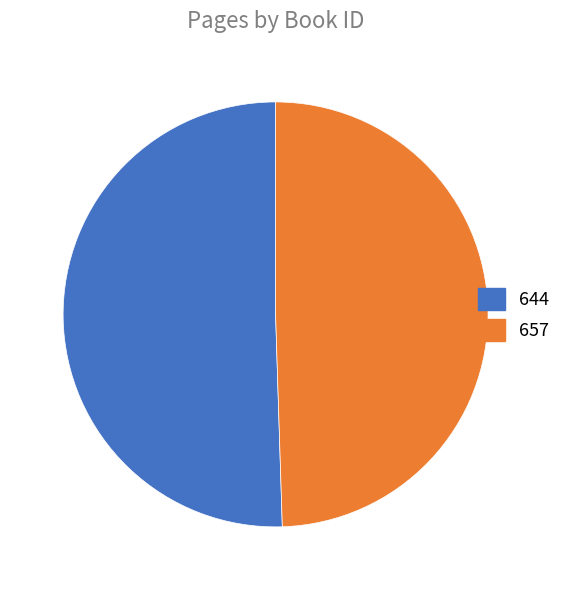

Is there a majority slice in this chart?

Yes